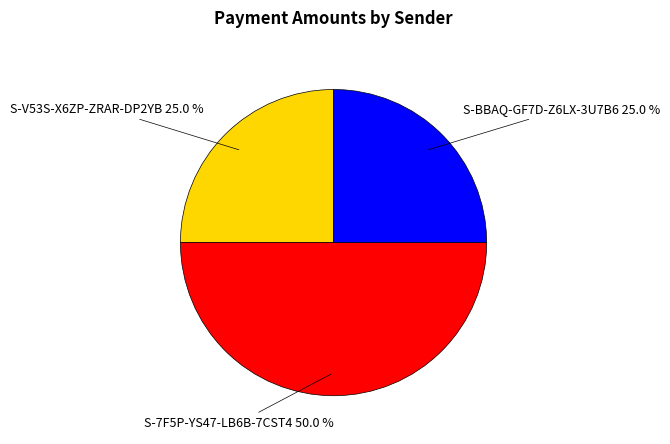

How many segments does this pie chart have?

3